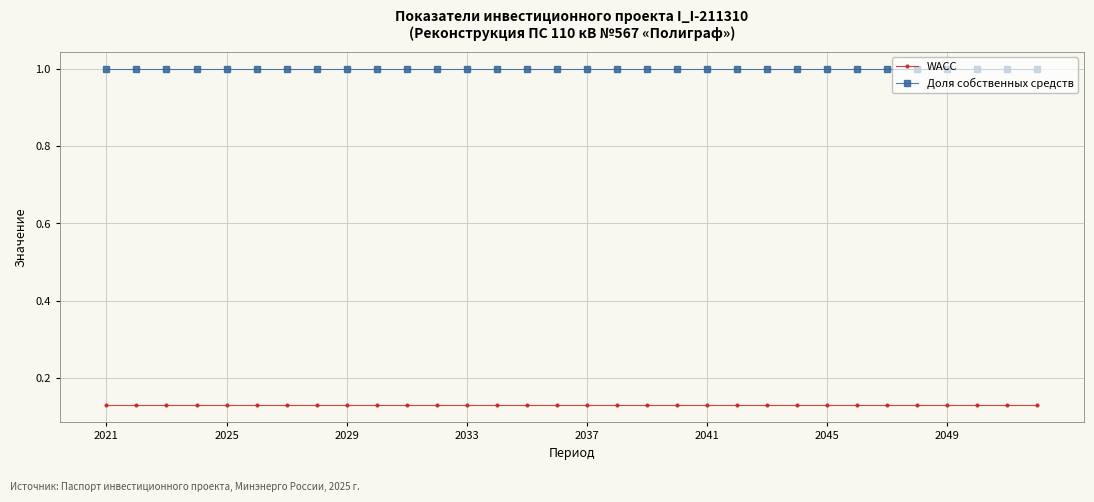

Which series has the largest total across all categories?

Доля собственных средств